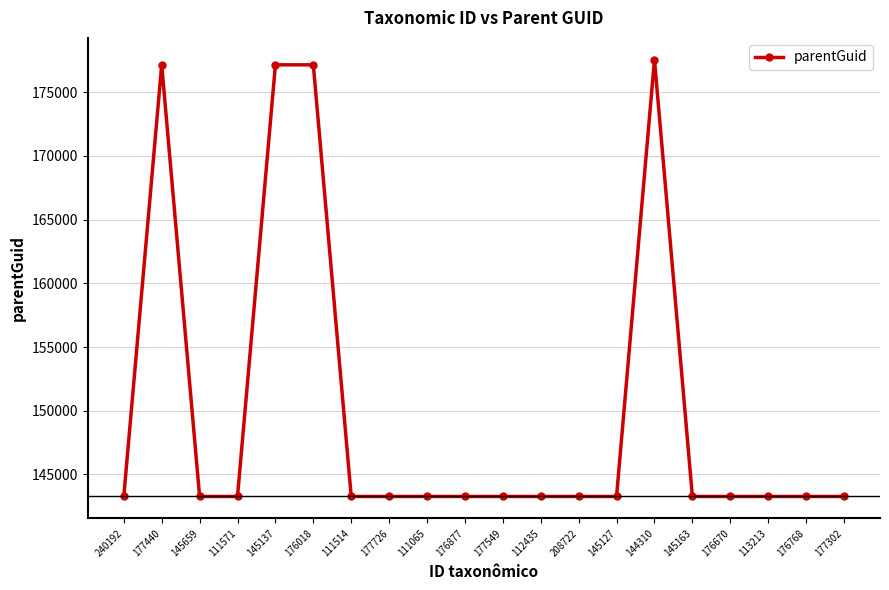

What is the label of the 18th point from the right?

145659